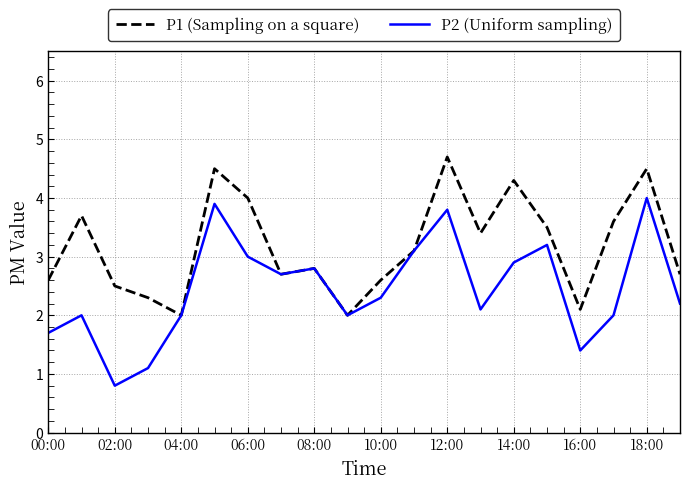

What is the lowest value of the P2 (Uniform sampling) series?

0.8